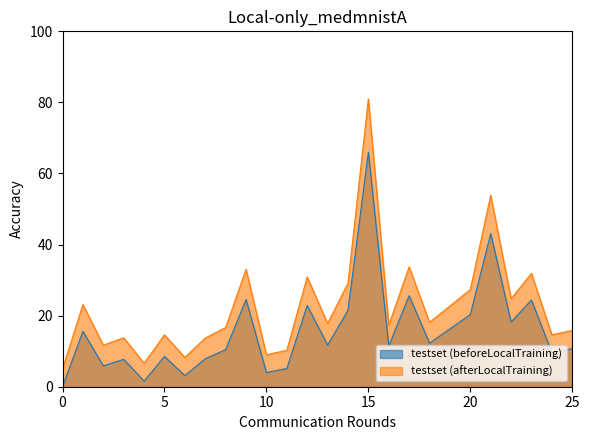

Rank the series by their maximum value, from lowest to highest.

testset (beforeLocalTraining), testset (afterLocalTraining)